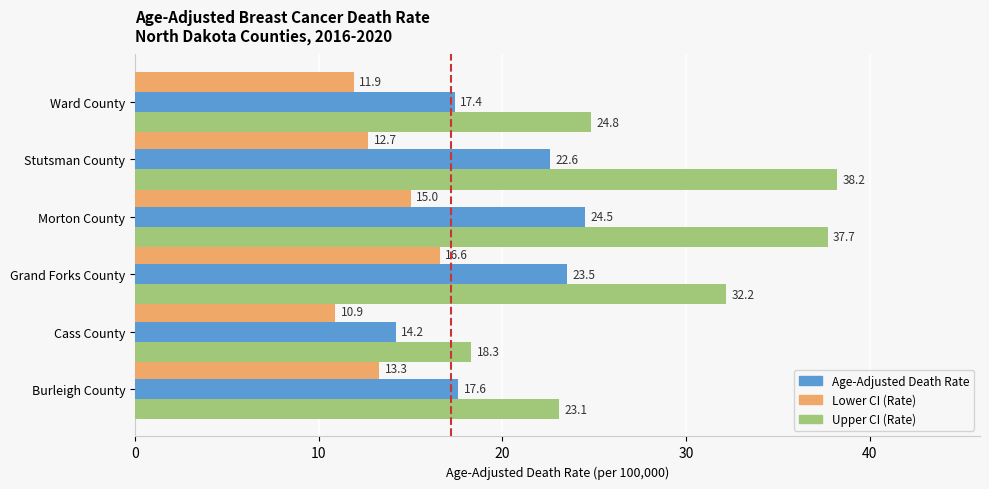

The value of Lower CI (Rate) at Morton County is 4.8. True or false?

False